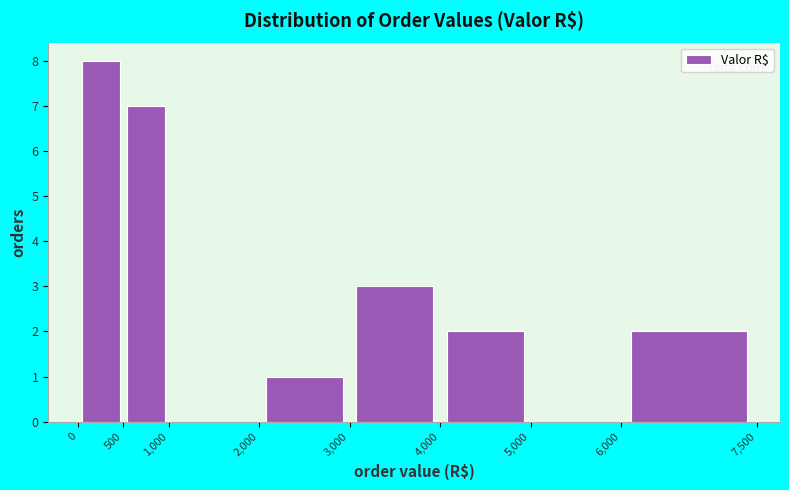

How tall is the bar that spans 4,000 to 5,000 on the x-axis? The values are not printed on the chart, so give them approximately, as read against the axis.

2